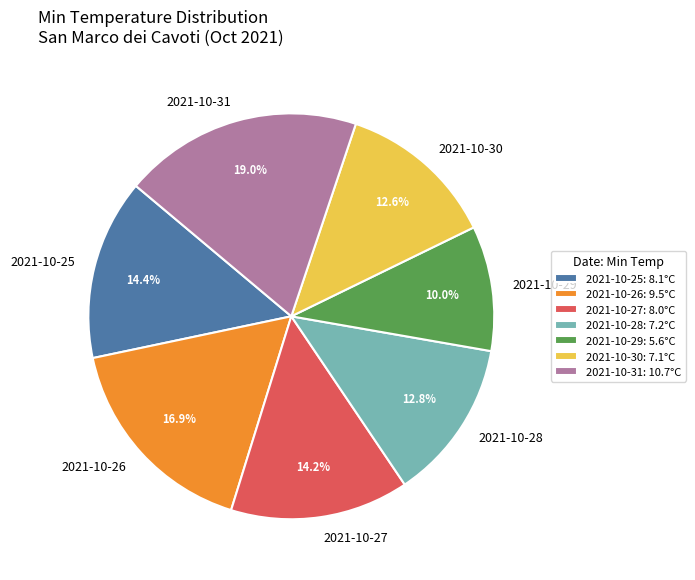

What is the ratio of the value at 2021-10-25 to the value at 2021-10-29?

1.4